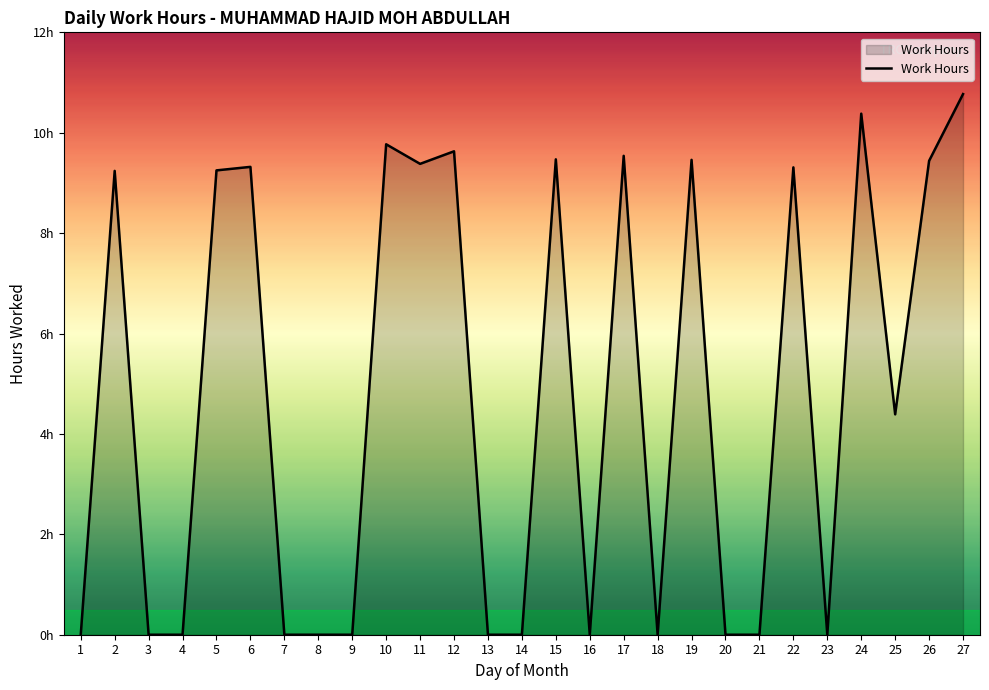

Is this an area chart (filled region under the line)?

Yes